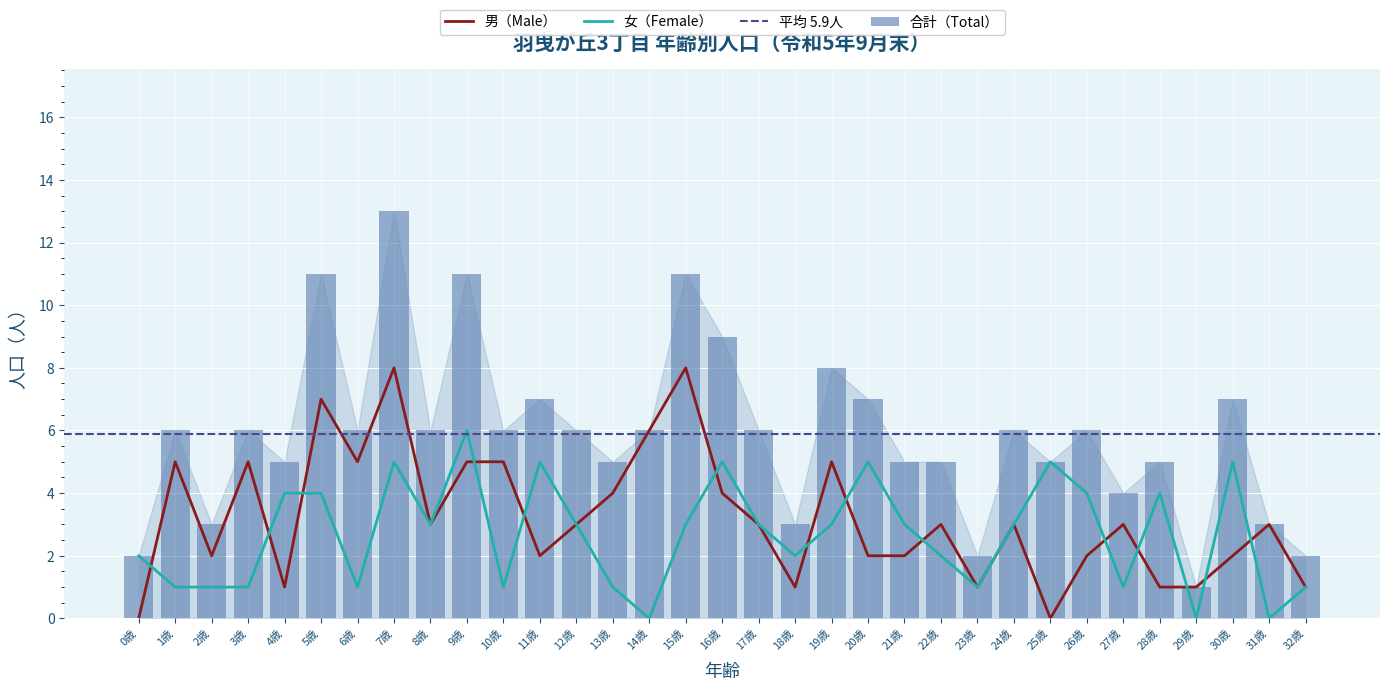

Reading left to right, what are all the values shown in this chart?

male: 0歳=0	1歳=5	2歳=2	3歳=5	4歳=1	5歳=7	6歳=5	7歳=8	8歳=3	9歳=5	10歳=5	11歳=2	12歳=3	13歳=4	14歳=6	15歳=8	16歳=4	17歳=3	18歳=1	19歳=5	20歳=2	21歳=2	22歳=3	23歳=1	24歳=3	25歳=0	26歳=2	27歳=3	28歳=1	29歳=1	30歳=2	31歳=3	32歳=1
female: 0歳=2	1歳=1	2歳=1	3歳=1	4歳=4	5歳=4	6歳=1	7歳=5	8歳=3	9歳=6	10歳=1	11歳=5	12歳=3	13歳=1	14歳=0	15歳=3	16歳=5	17歳=3	18歳=2	19歳=3	20歳=5	21歳=3	22歳=2	23歳=1	24歳=3	25歳=5	26歳=4	27歳=1	28歳=4	29歳=0	30歳=5	31歳=0	32歳=1
total: 0歳=2	1歳=6	2歳=3	3歳=6	4歳=5	5歳=11	6歳=6	7歳=13	8歳=6	9歳=11	10歳=6	11歳=7	12歳=6	13歳=5	14歳=6	15歳=11	16歳=9	17歳=6	18歳=3	19歳=8	20歳=7	21歳=5	22歳=5	23歳=2	24歳=6	25歳=5	26歳=6	27歳=4	28歳=5	29歳=1	30歳=7	31歳=3	32歳=2